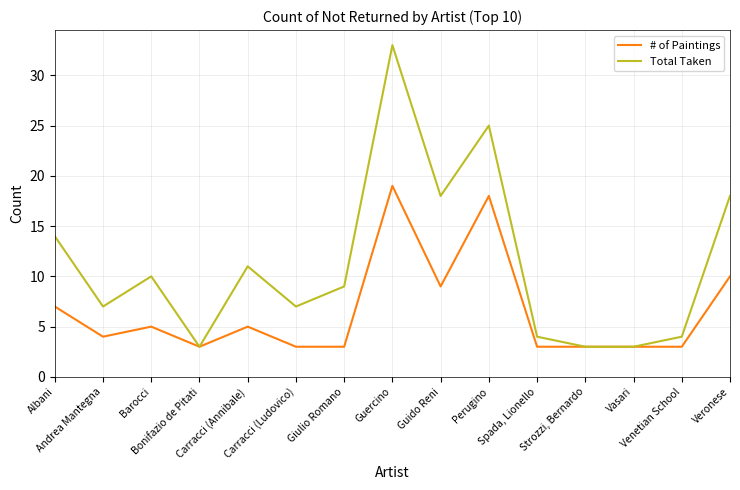

At which label does # of Paintings first exceed 4?

Albani